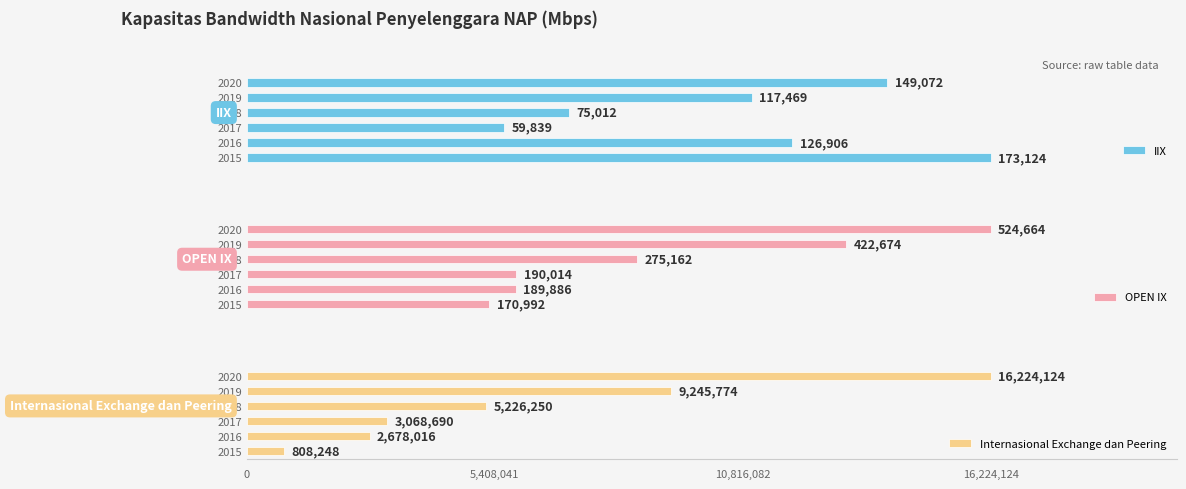

Where is Internasional Exchange dan Peering nearest to the value 8516186?

2019